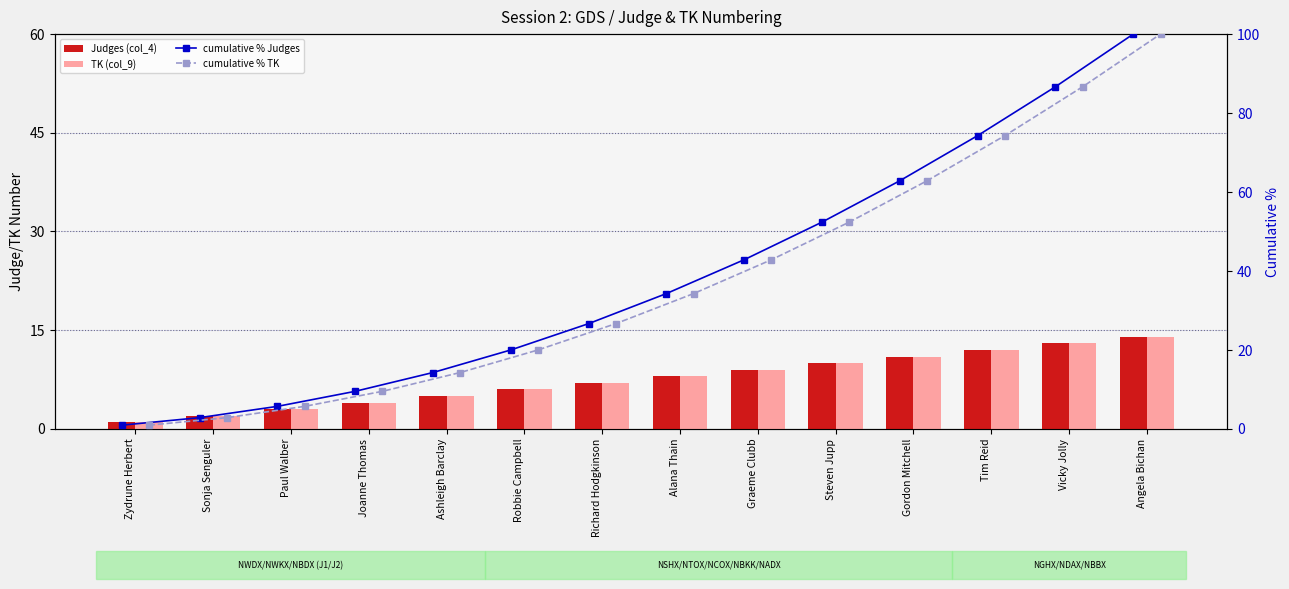

At which category is the sum across all series the highest?

Angela Bichan